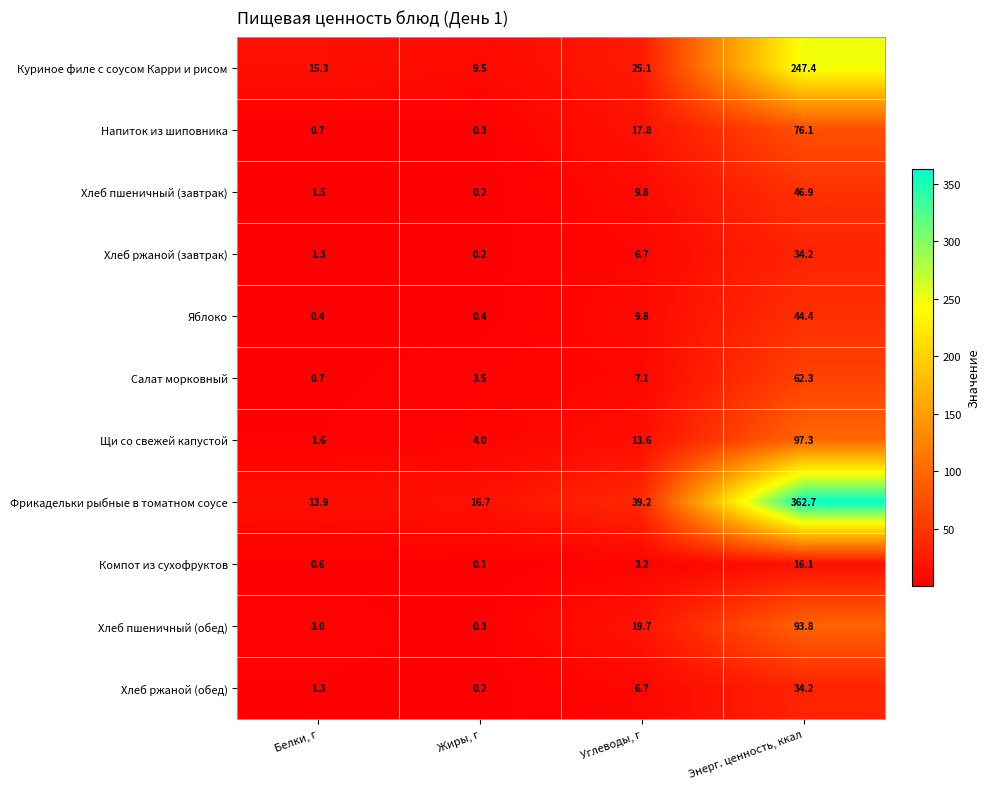

What is the maximum value shown in the chart?

362.7